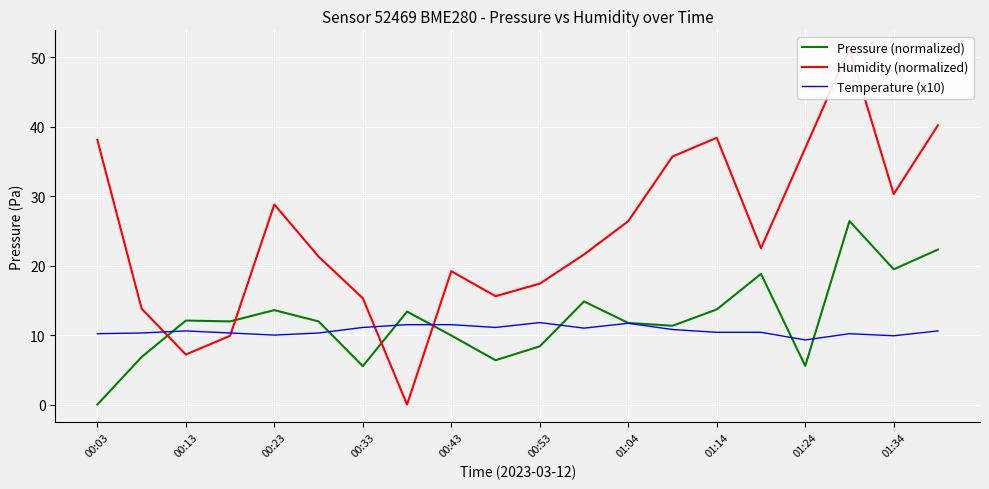

What is the difference between the highest and lowest values at 00:03?

38.1